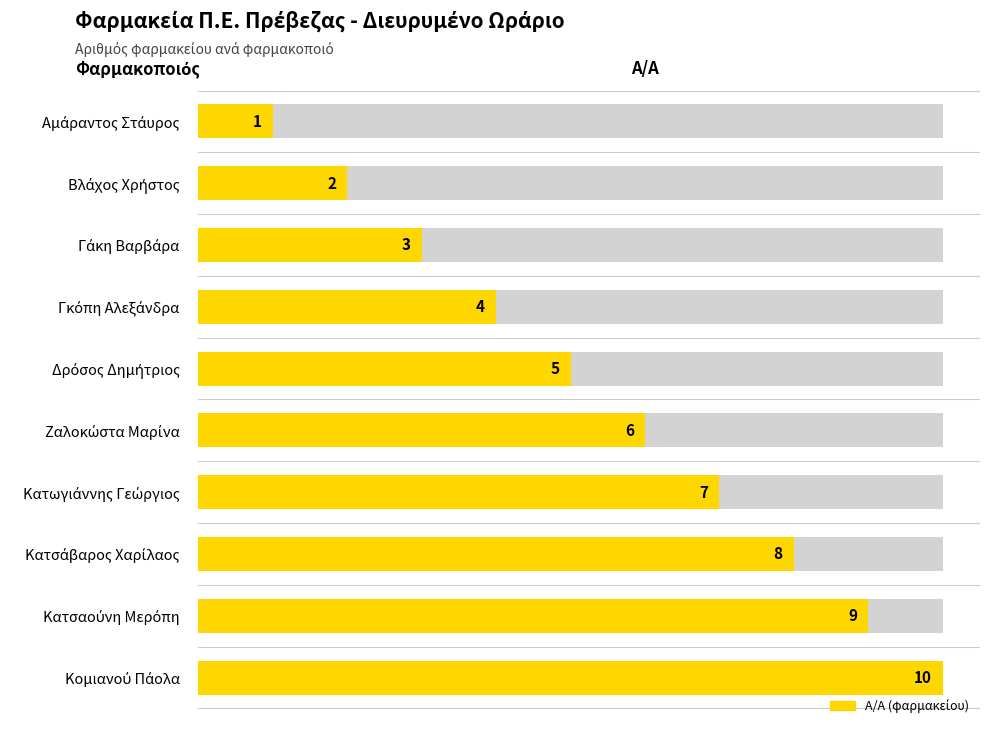

What is the change in value from Γκόπη Αλεξάνδρα to Κατωγιάννης Γεώργιος?

+3